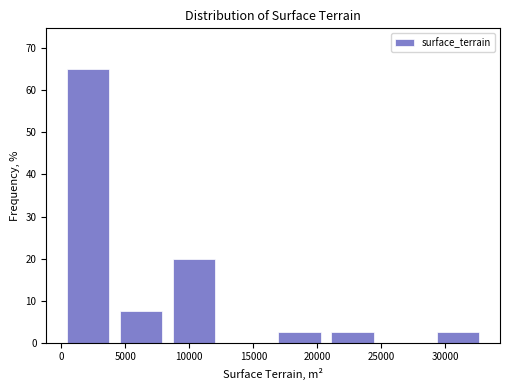

Reading left to right, list every bar in this chart as the range it spans on the x-axis followed by its height. Neither the bar edges nor the heights are printed on the chart, so give them approximately, as read against the axes.

0 to 4000: 65
4000 to 8500: 8
8500 to 12500: 20
12500 to 16500: 0
16500 to 20500: 3
20500 to 25000: 3
25000 to 29000: 0
29000 to 33000: 3